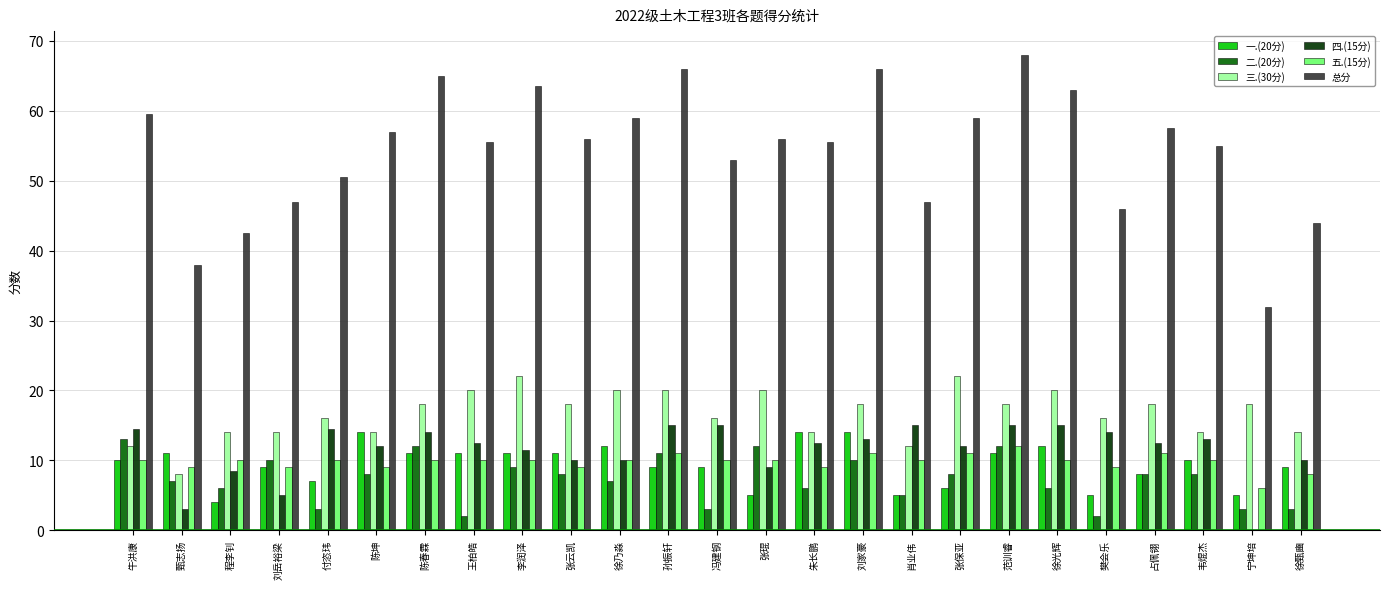

Are the bars horizontal?

No